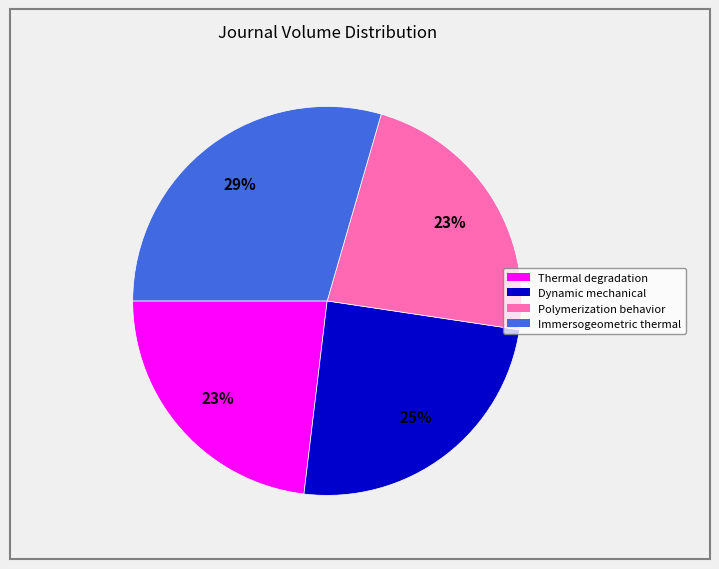

Does any single category account for the majority?

No